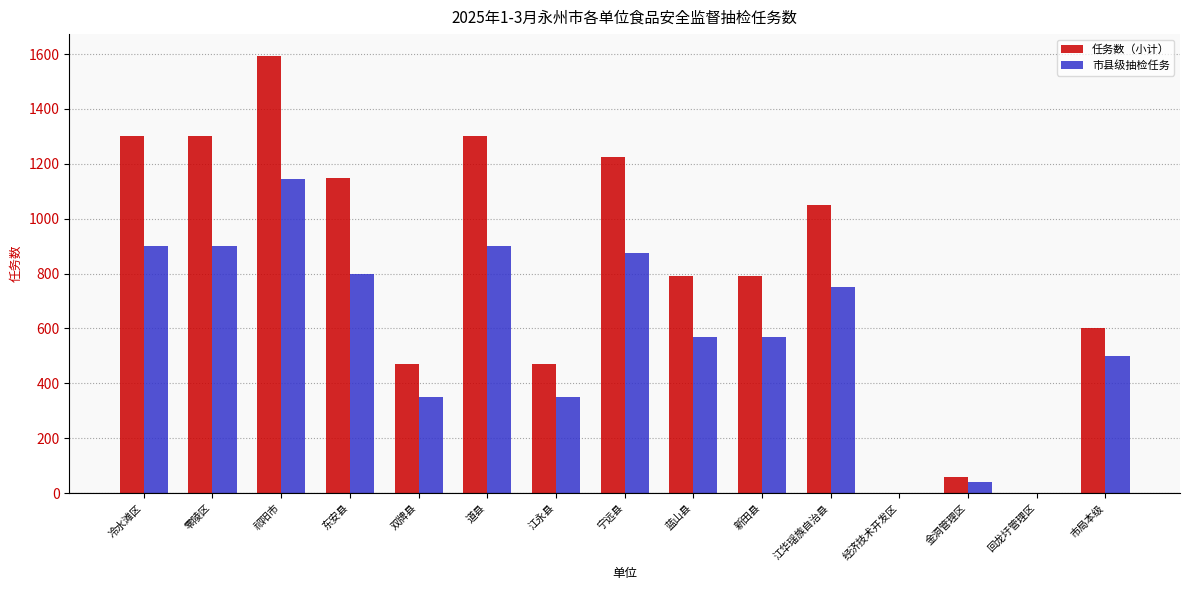

Reading left to right, transcribe all the data shown in this chart.

任务数（小计）: 冷水滩区=1300	零陵区=1300	祁阳市=1593	东安县=1150	双牌县=470	道县=1300	江永县=470	宁远县=1225	蓝山县=790	新田县=790	江华瑶族自治县=1050	经济技术开发区=0	金洞管理区=60	回龙圩管理区=0	市局本级=600
市县级抽检任务: 冷水滩区=900	零陵区=900	祁阳市=1143	东安县=800	双牌县=350	道县=900	江永县=350	宁远县=875	蓝山县=570	新田县=570	江华瑶族自治县=750	经济技术开发区=0	金洞管理区=40	回龙圩管理区=0	市局本级=500